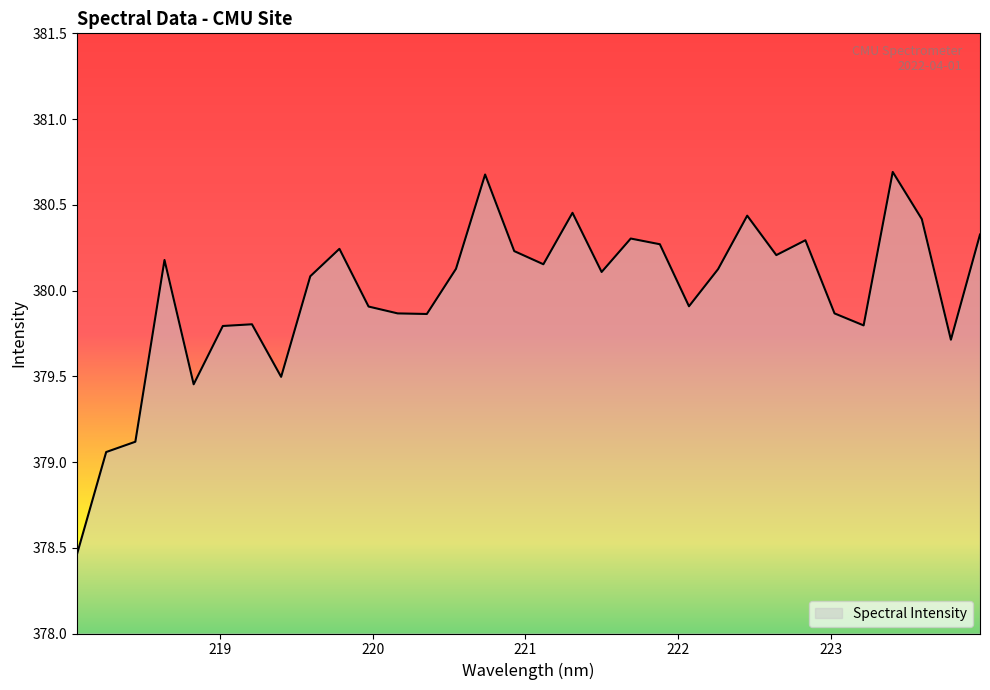

What is the maximum value shown in the chart?

380.7